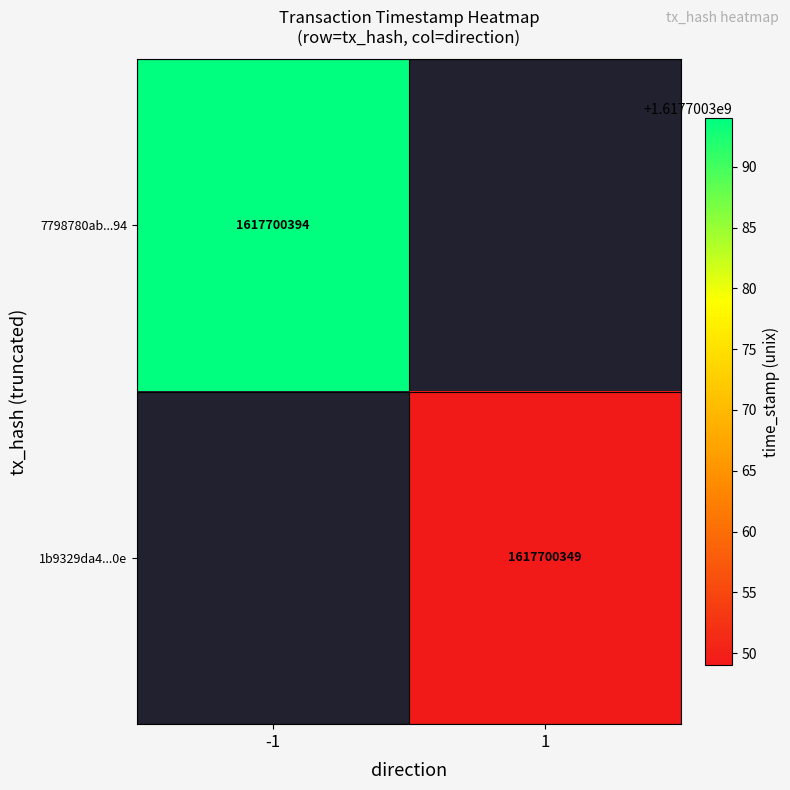

How many positive values does the 7798780ab355b416f8cdfbb86b8d85490cc5a94 series have?

1